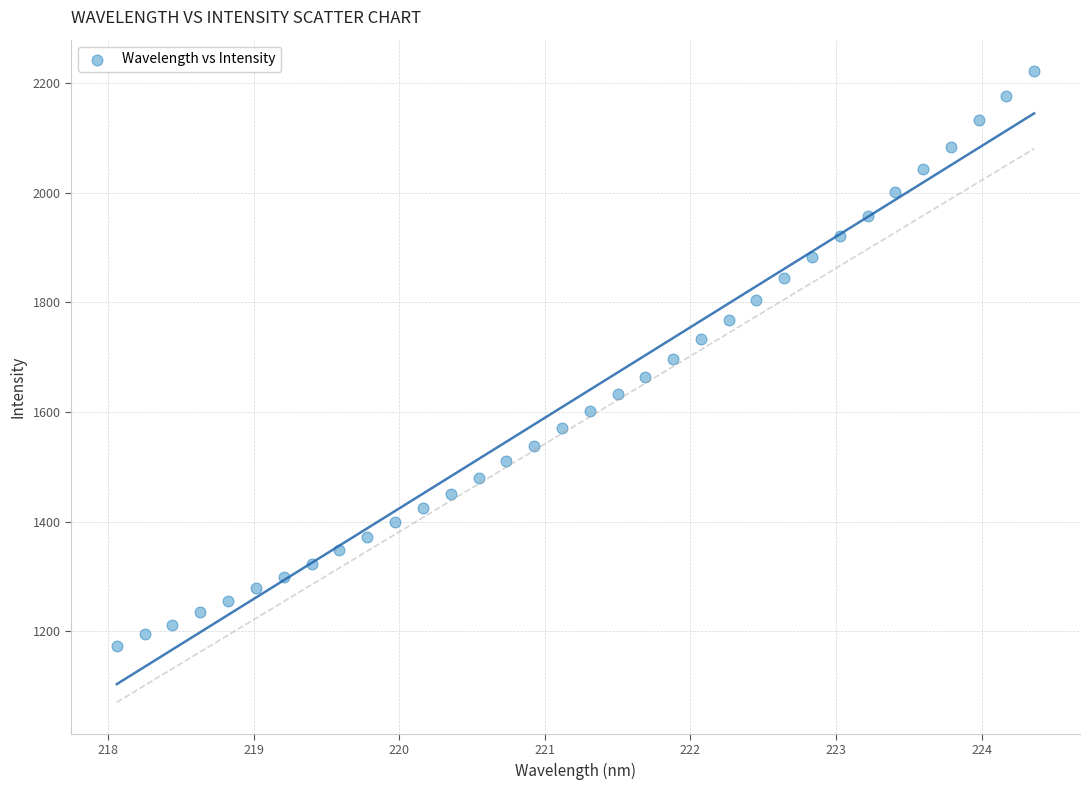

What is the range of Y values (max minus min)?

1048.8